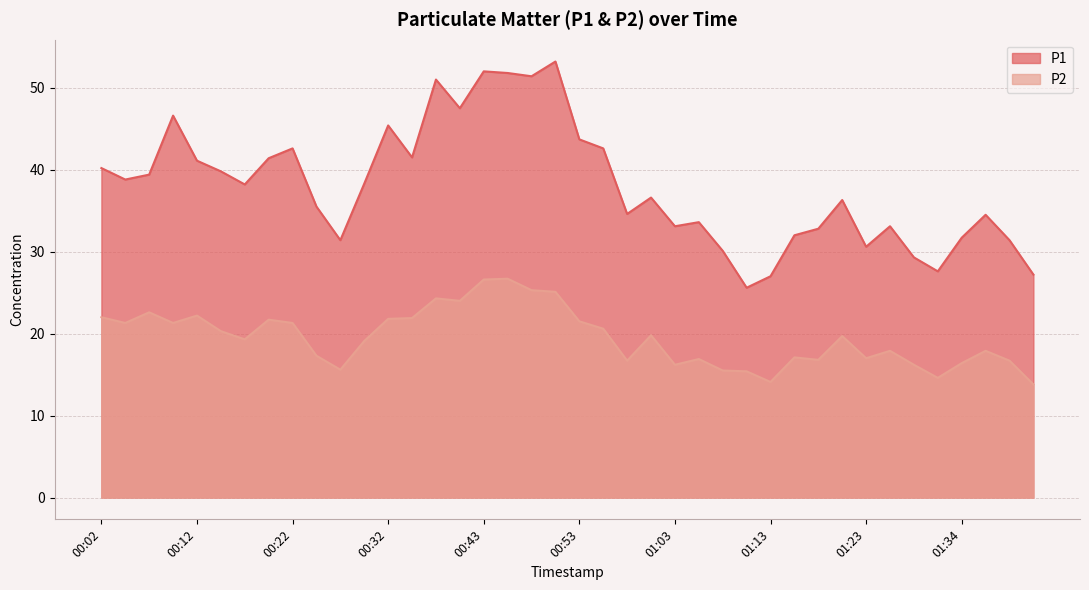

Count the number of categories in the chart.

40